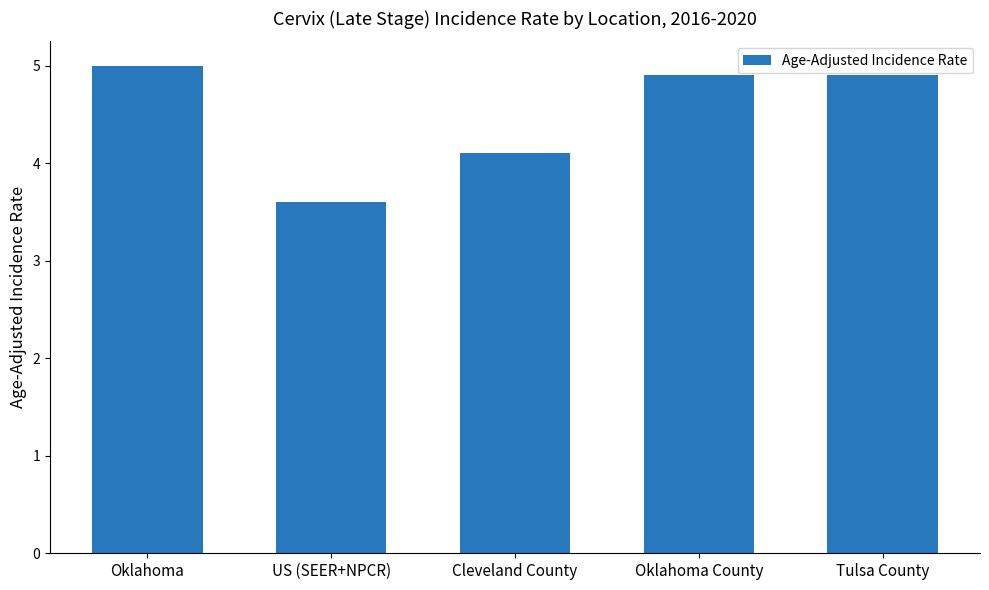

What is the average value?

4.5